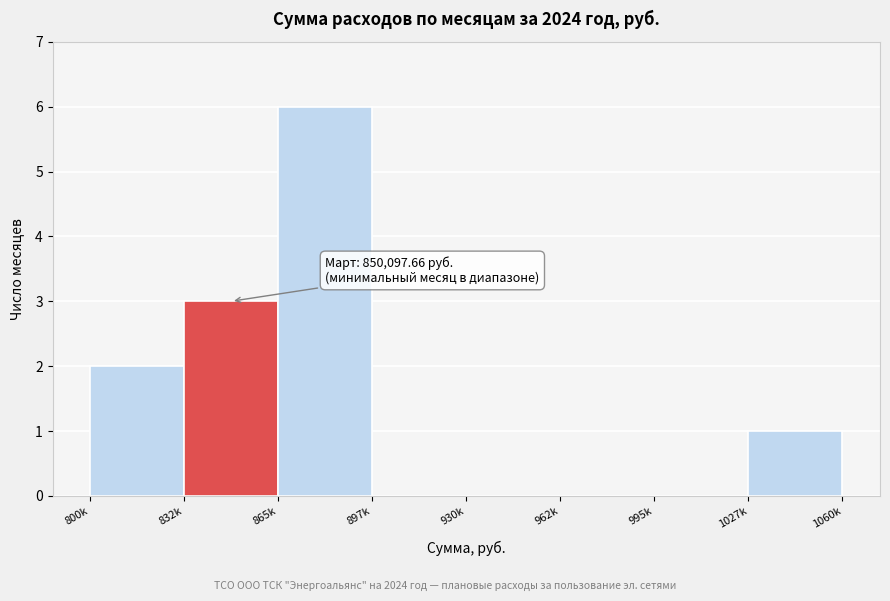

Reading left to right, what are all the values shown in this chart?

800k=2	832k=3	865k=6	897k=0	930k=0	962k=0	995k=0	1027k=1